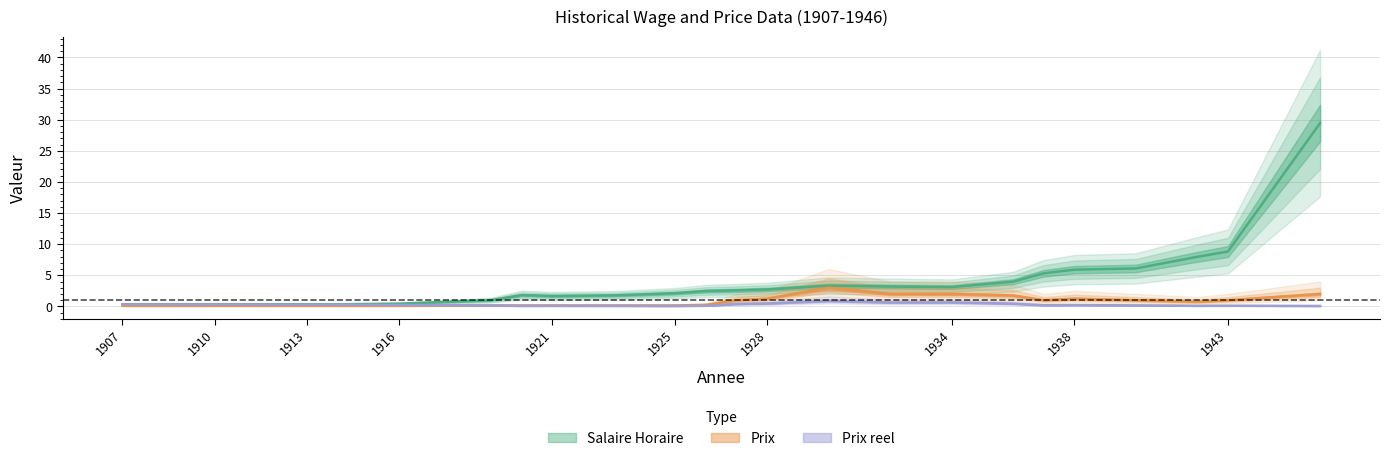

Is the value of Prix at 1928 greater than the value of Prix reel at 1927?

Yes